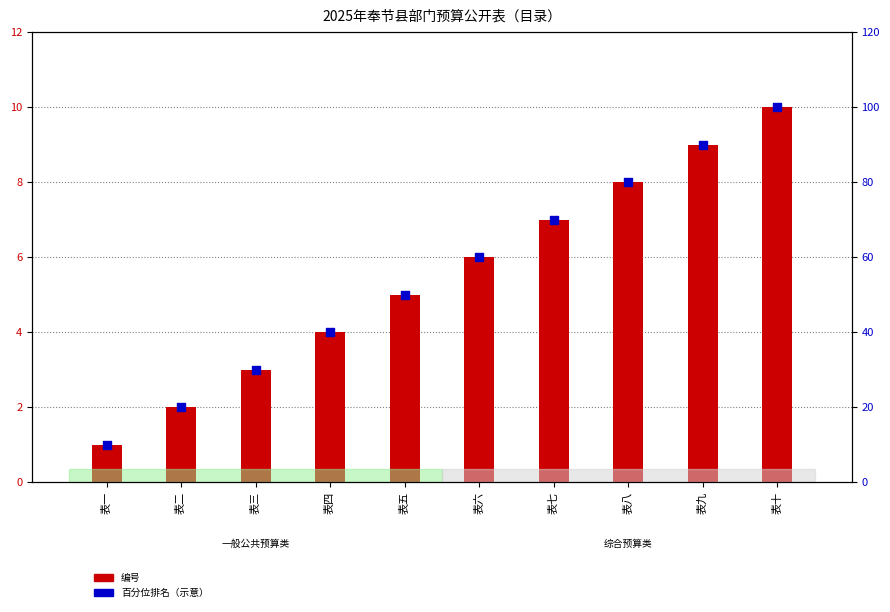

What is the total value across all series at 表九?

99